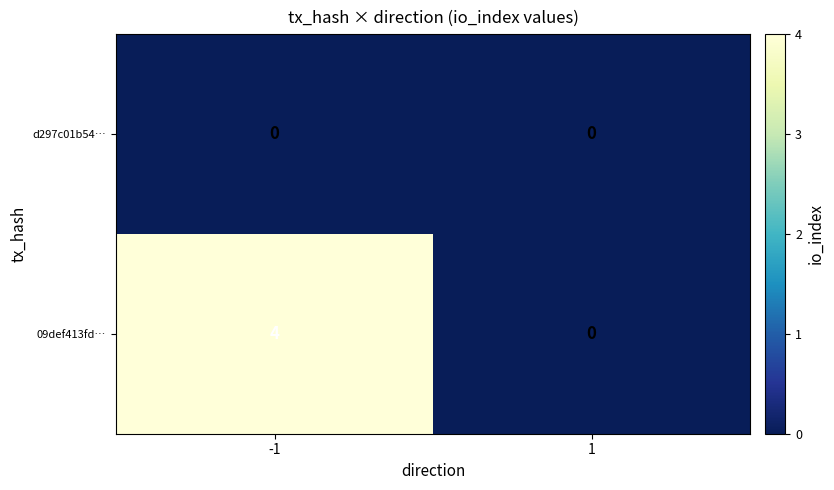

List the series in order of their overall mean, lowest first.

d297c01b54…, 09def413fd…